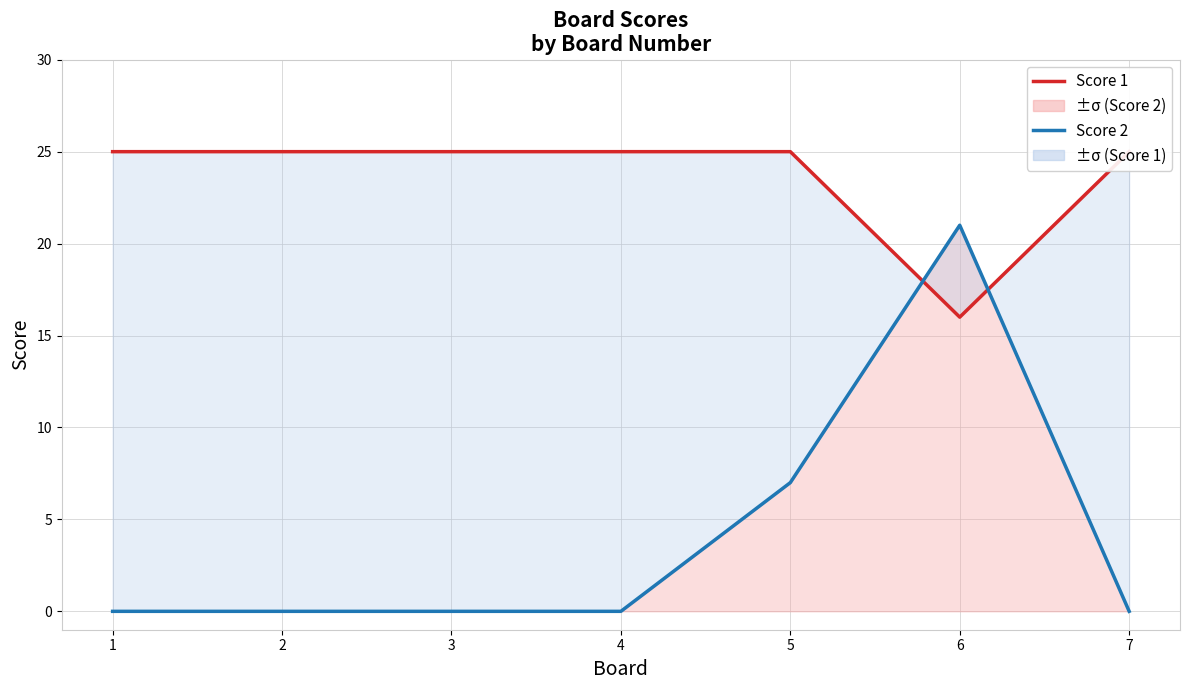

Between 5 and 2, which is larger?

5